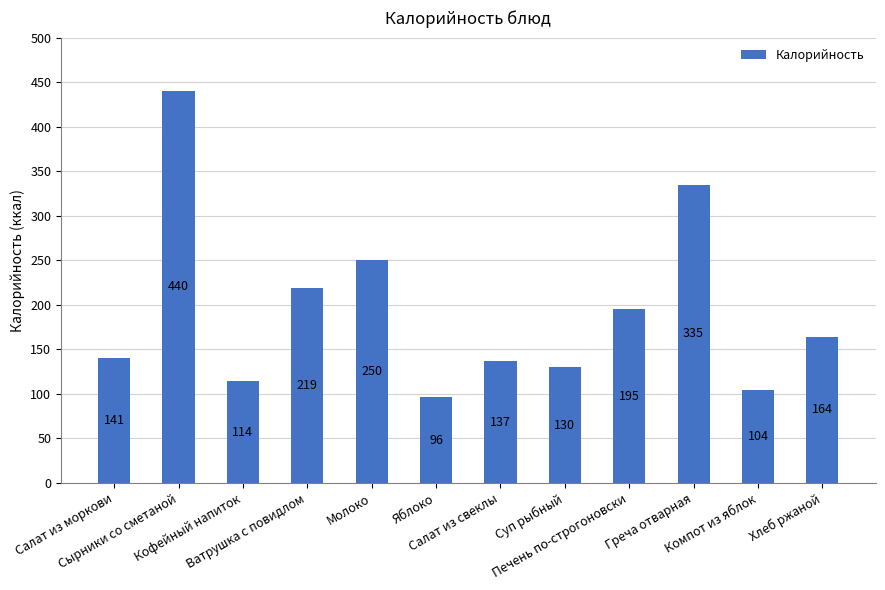

Does the chart contain any negative values?

No